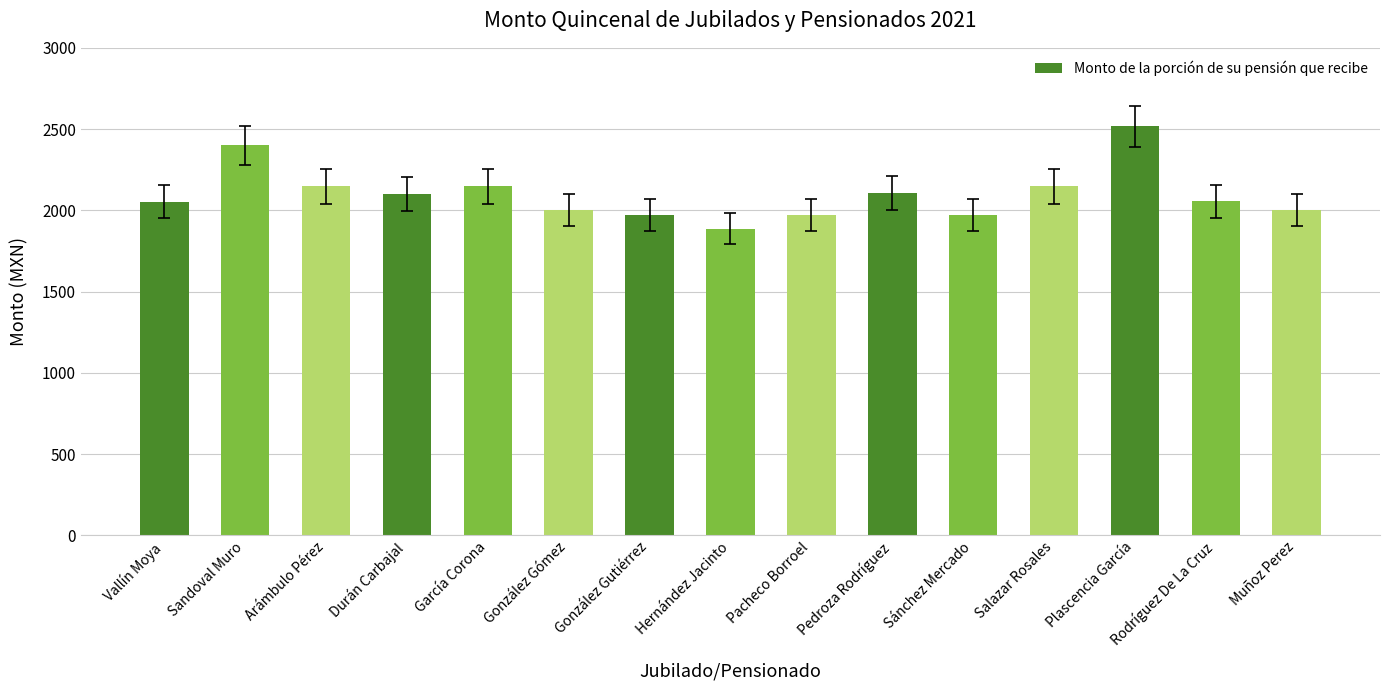

What is the smallest value displayed?

1887.8